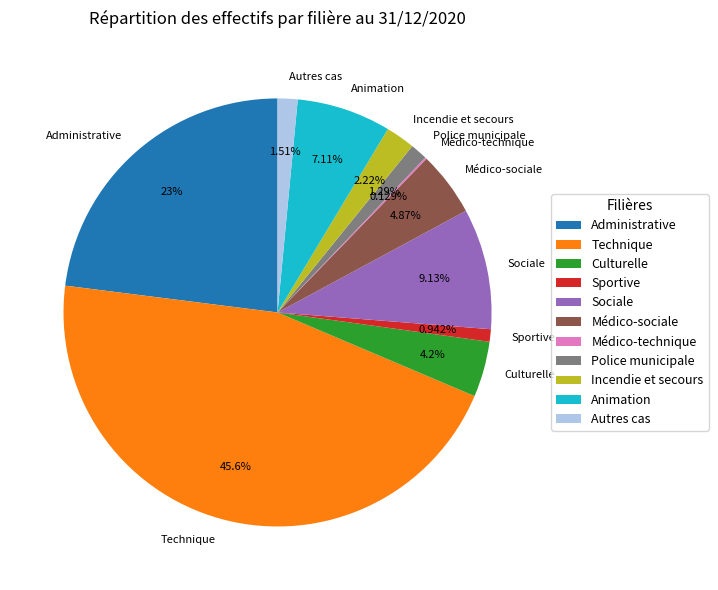

What is the ratio of the value at Médico-sociale to the value at Animation?

0.7